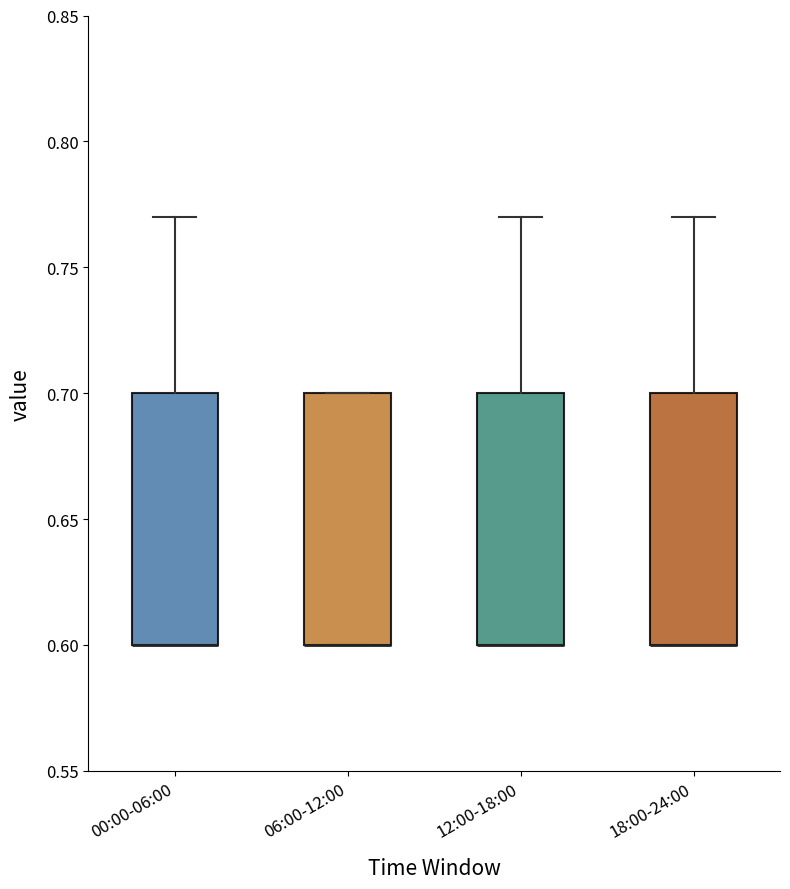

Reading left to right, read every box against the y-axis: the position of its median line, the range the box covers, and the ends of its whiskers. The values are not printed on the chart, so give them approximately, as read against the axis.

00:00-06:00: median 0.60 (drawn on the box's lower edge), box 0.60 to 0.70, whiskers 0.60 to 0.77
06:00-12:00: median 0.60 (drawn on the box's lower edge), box 0.60 to 0.70, whiskers 0.60 to 0.70
12:00-18:00: median 0.60 (drawn on the box's lower edge), box 0.60 to 0.70, whiskers 0.60 to 0.77
18:00-24:00: median 0.60 (drawn on the box's lower edge), box 0.60 to 0.70, whiskers 0.60 to 0.77